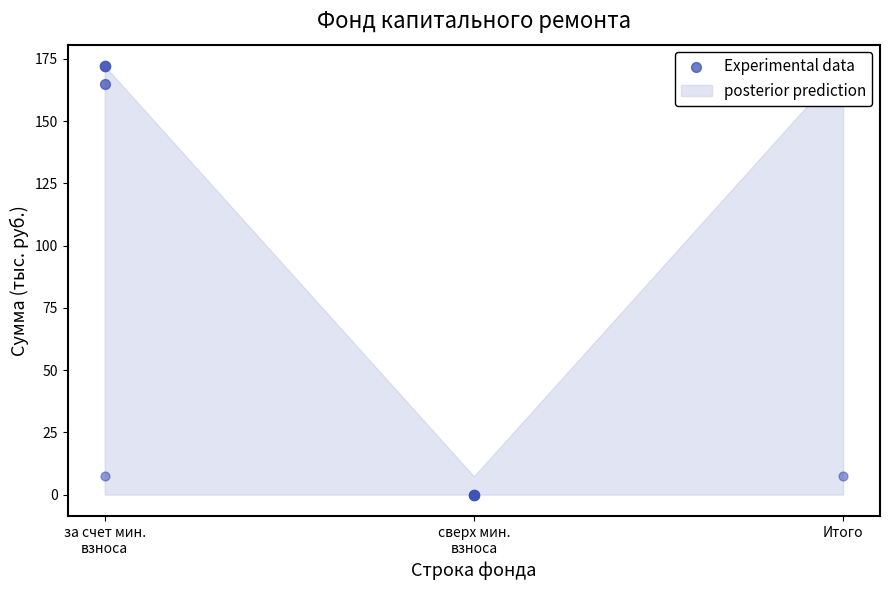

Which series has the largest total across all categories?

Остаток на конец